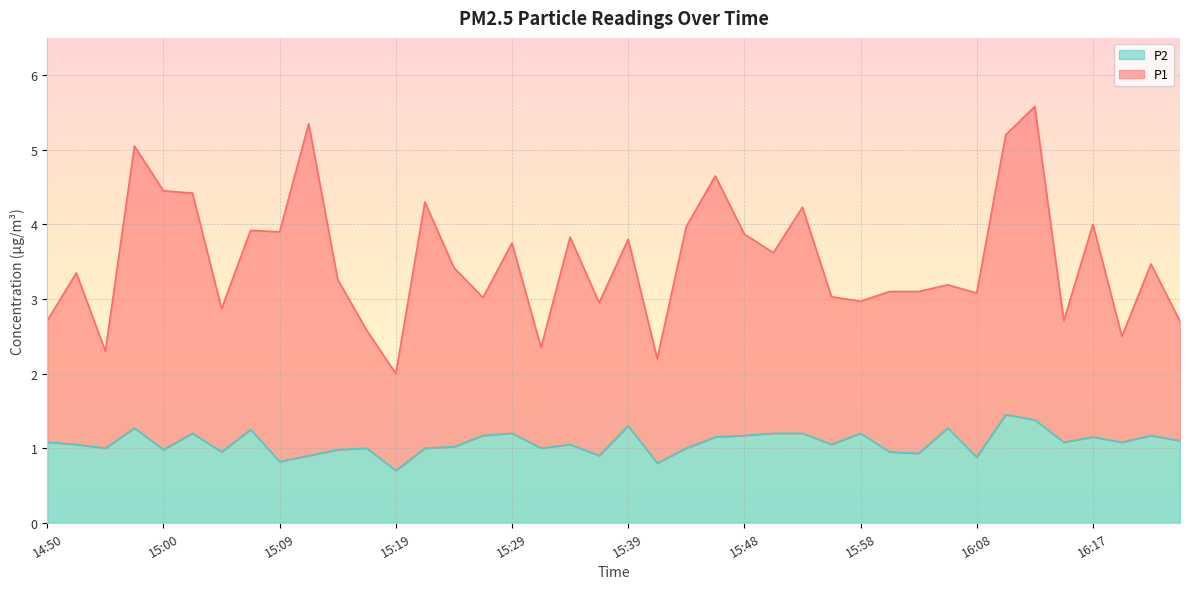

At which category is the sum across all series the highest?

16:13